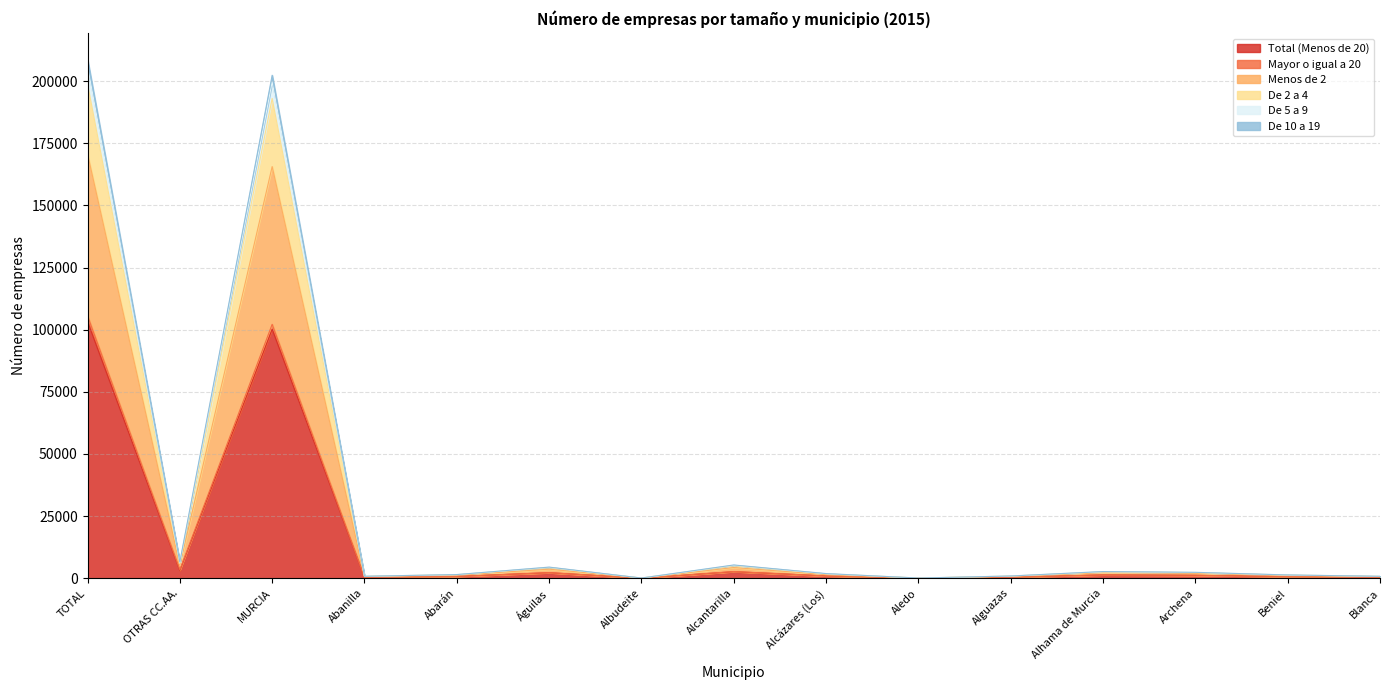

What is the value of the De 10 a 19 point at the 9th from the left?

1848